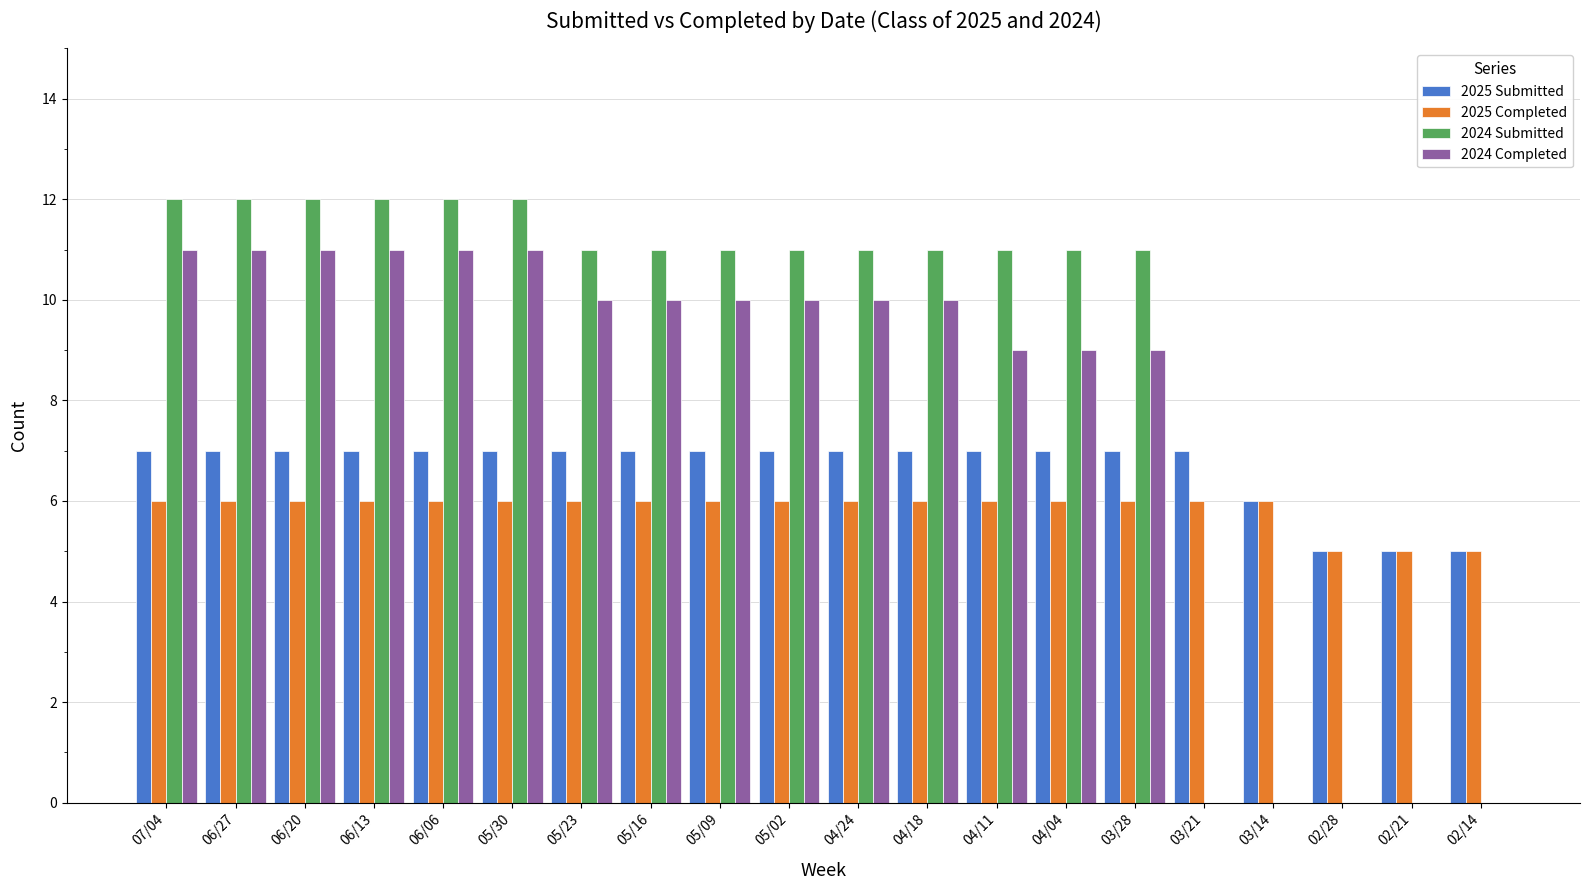

Are the bars grouped side by side (vs. stacked)?

Yes